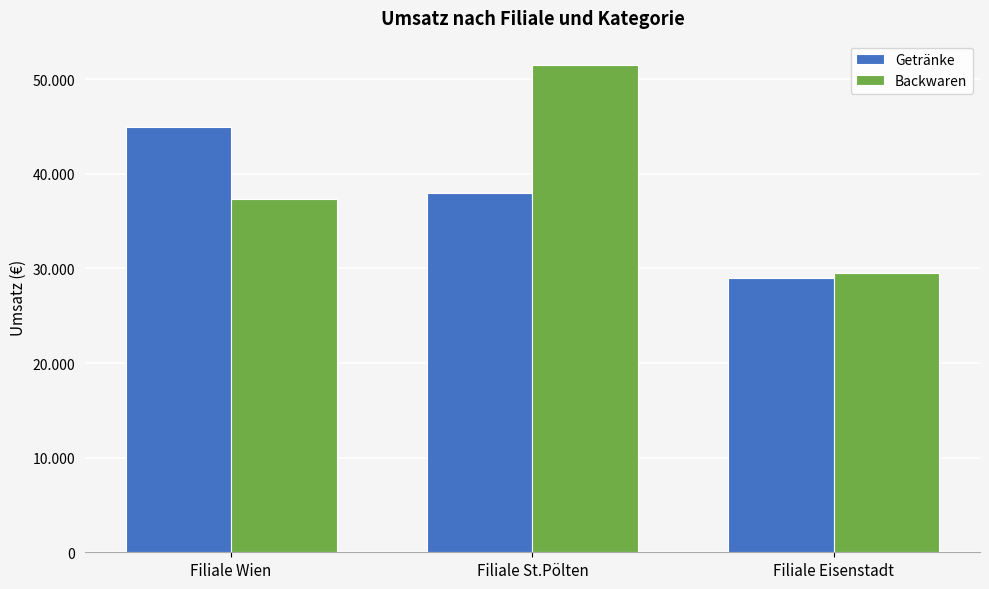

Are the bars grouped side by side (vs. stacked)?

Yes